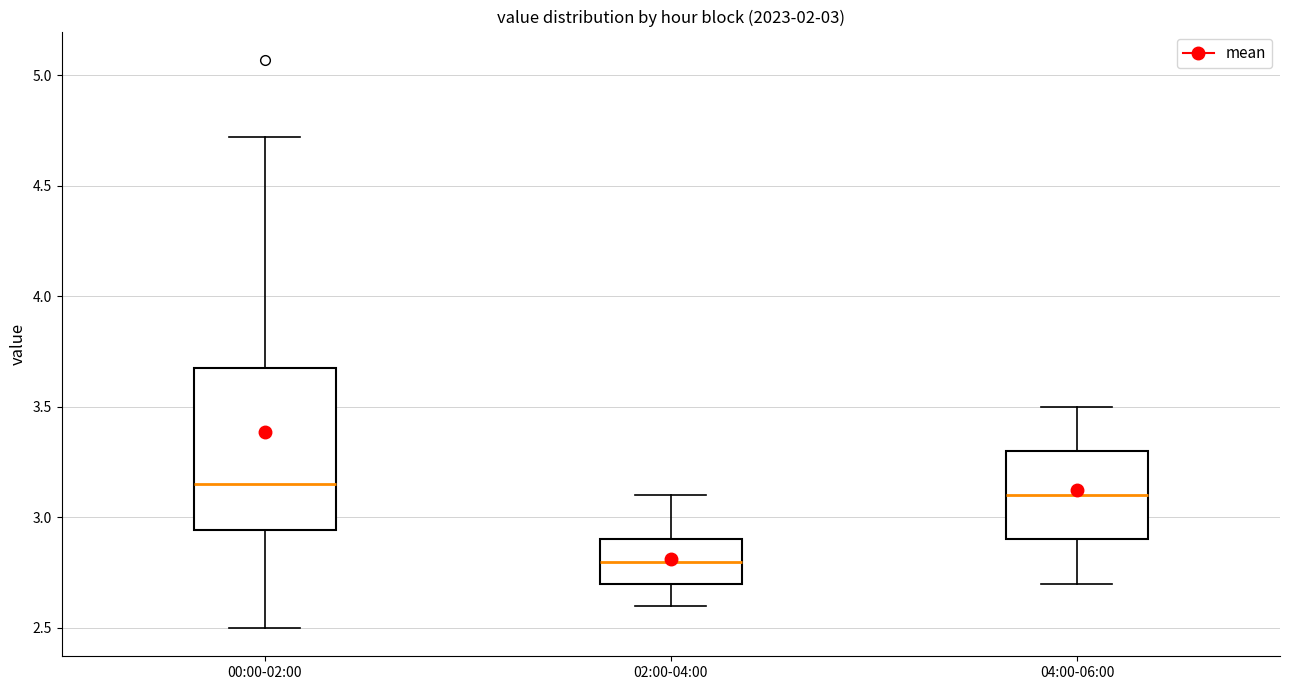

Which box is the tallest, from its lower edge to its upper edge?

00:00-02:00